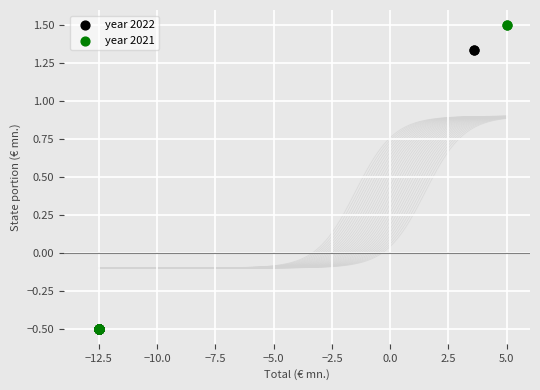

What are all the series names shown in the legend?

year 2022, year 2021